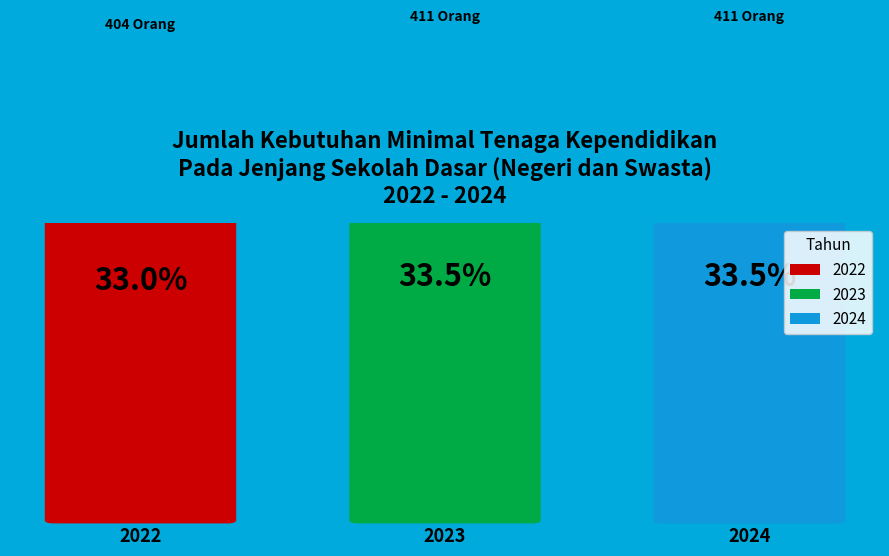

Which slice is the smallest?

2022